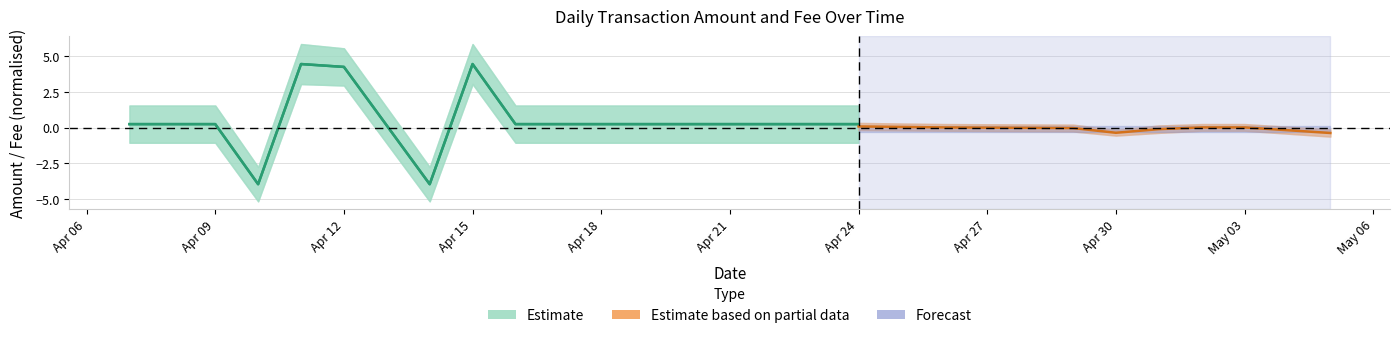

The value of Estimate at Apr 15 is 4.4. True or false?

True